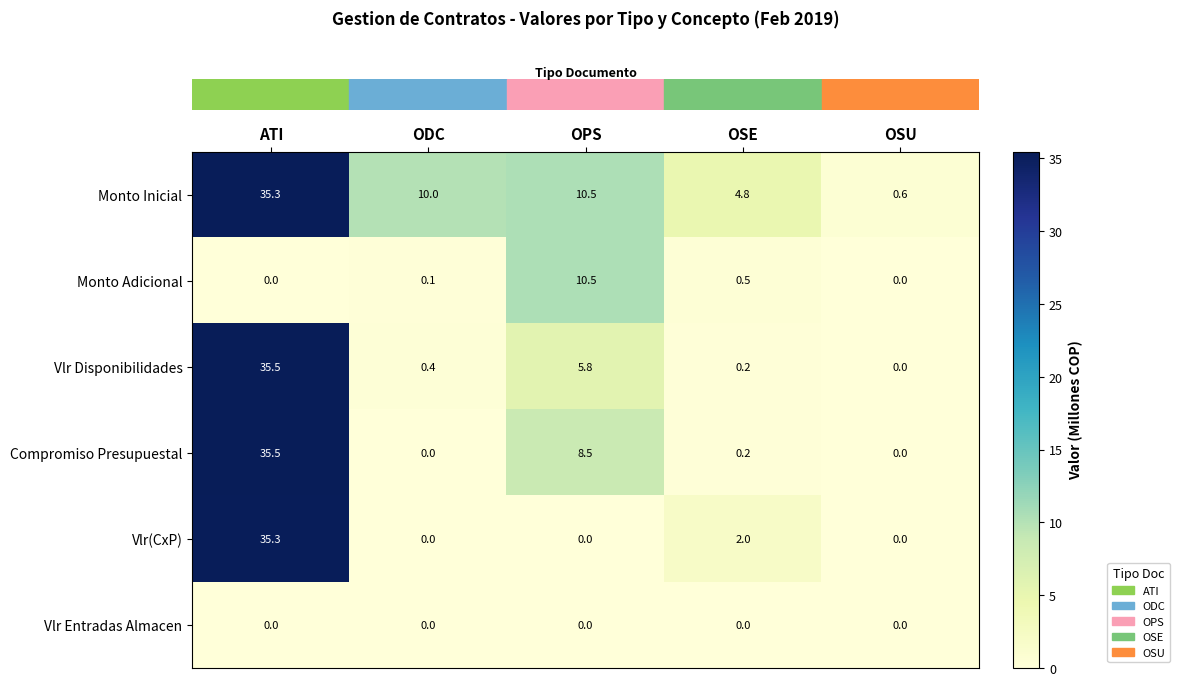

What is the sum of the Monto Inicial values at OSE and ATI?

40.1